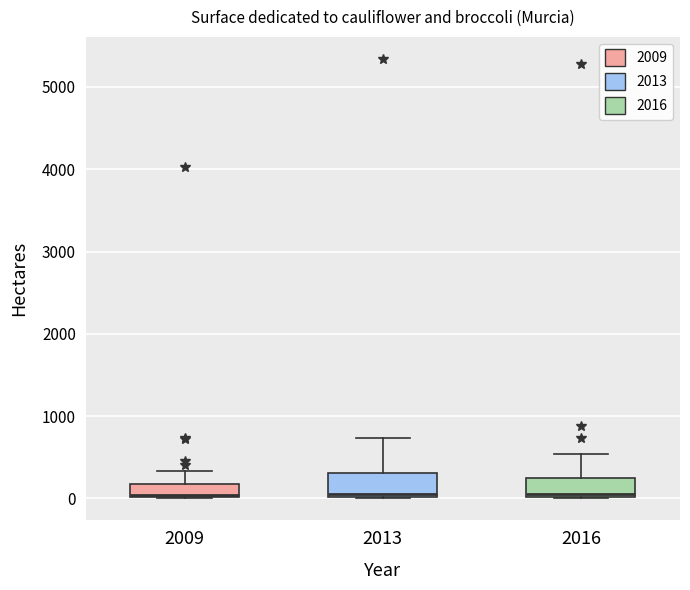

Reading left to right, read every box against the y-axis: the position of its median line, the range the box covers, and the ends of its whiskers. The values are not printed on the chart, so give them approximately, as read against the axis.

2009: median 0 (just above the box's lower edge), box 0 to 200, whiskers 0 to 300
2013: median 100, box 0 to 300, whiskers 0 to 700
2016: median 100, box 0 to 200, whiskers 0 to 500